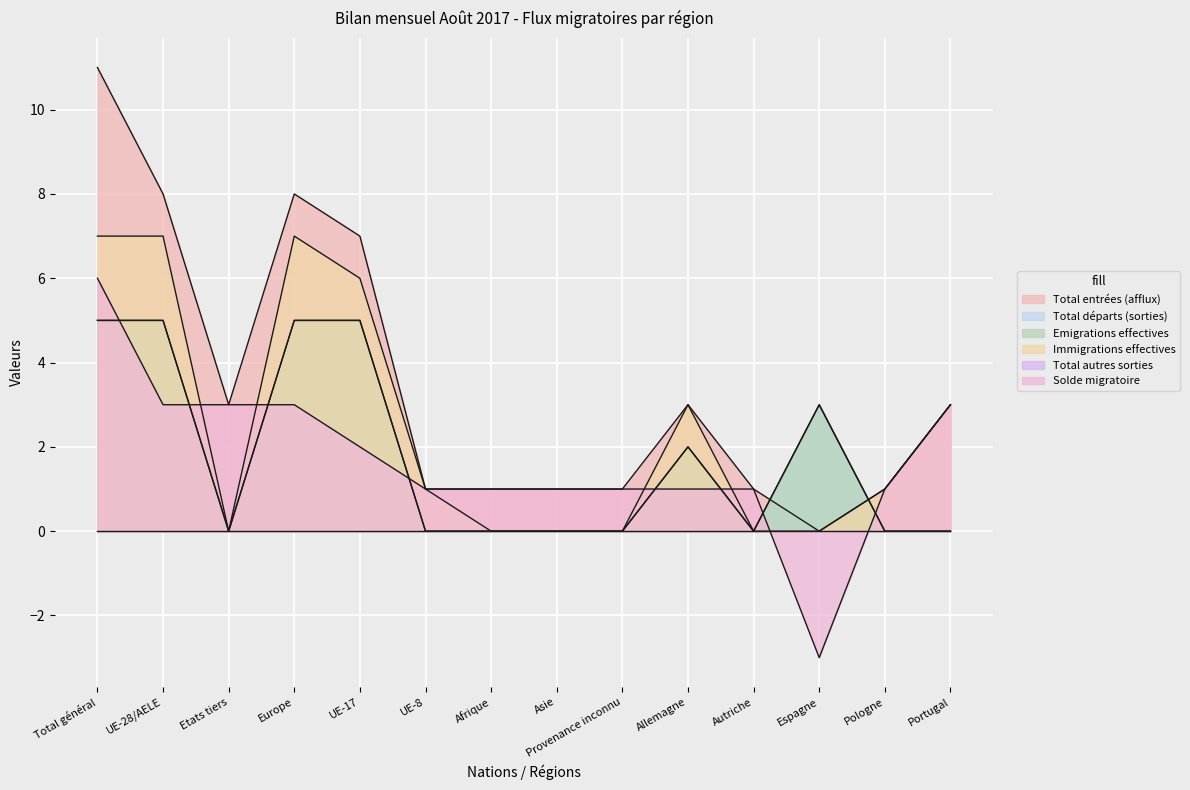

Between UE-8 and Autriche, which is larger?

UE-8